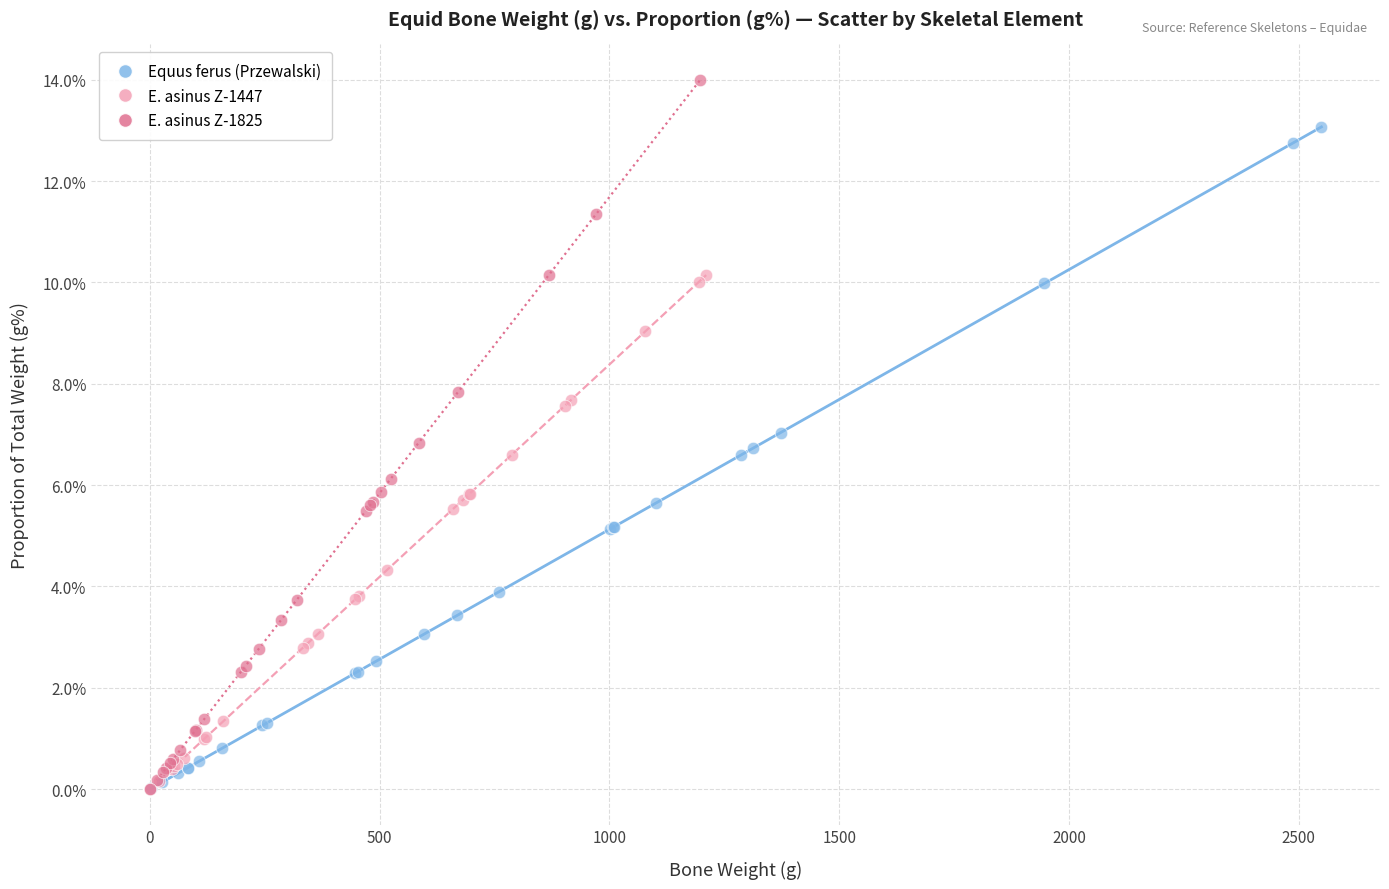

Which series has the widest spread of Y values?

E. asinus Z-1825